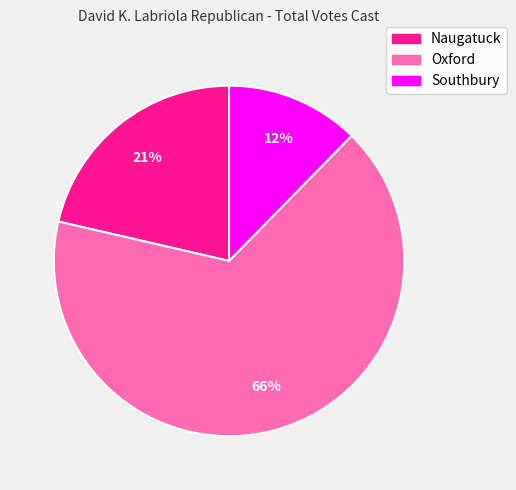

Which slice is the largest?

Oxford